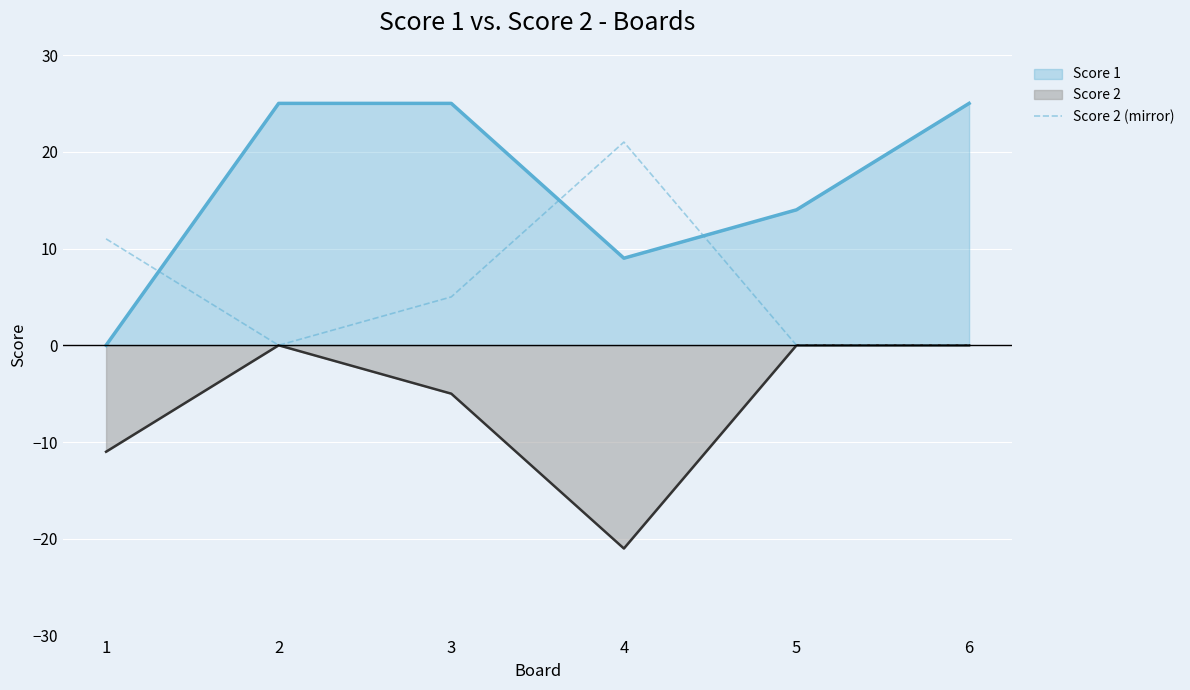

Which series changed the most between 1 and 6?

Score 1